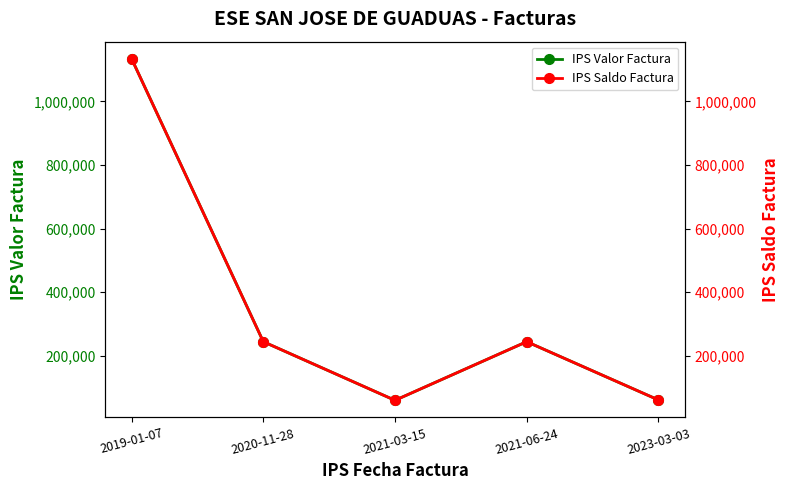

True or false: IPS Saldo Factura has a value of 90085 at 2021-03-15.

False